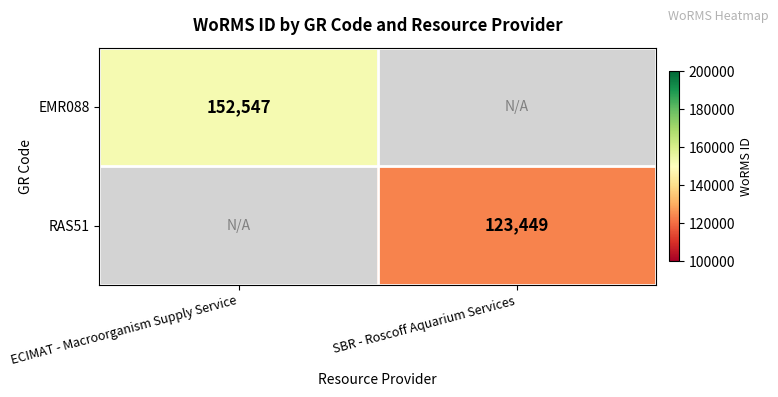

True or false: EMR088 has a value of 199904 at ECIMAT - Macroorganism Supply Service.

False